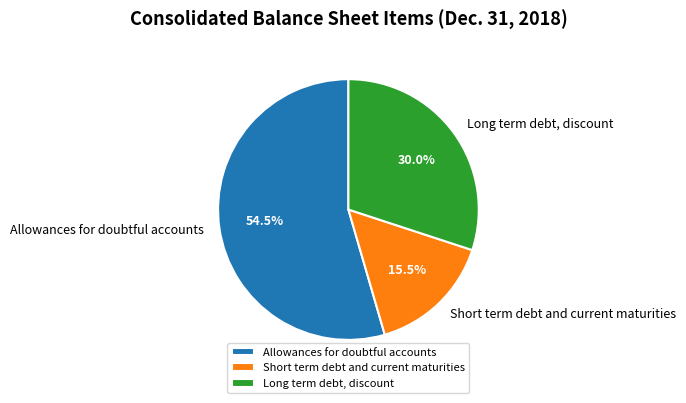

Is Long term debt, discount the majority of the pie?

No